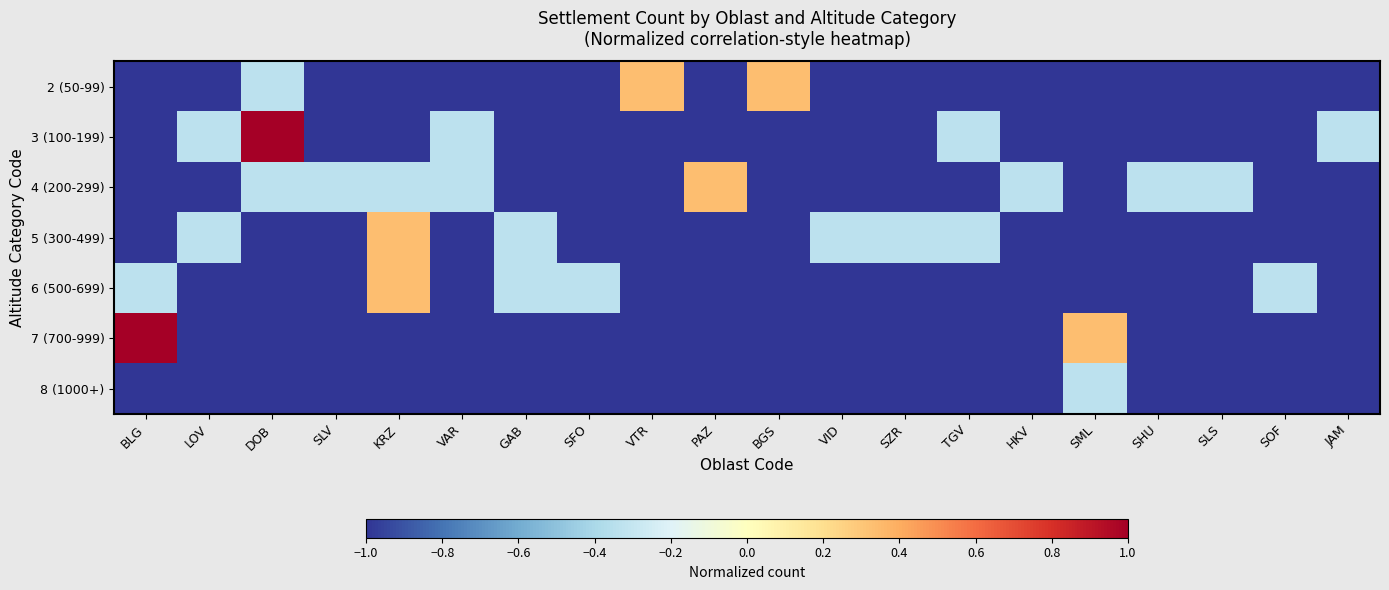

How many categories are shown in the chart?

20